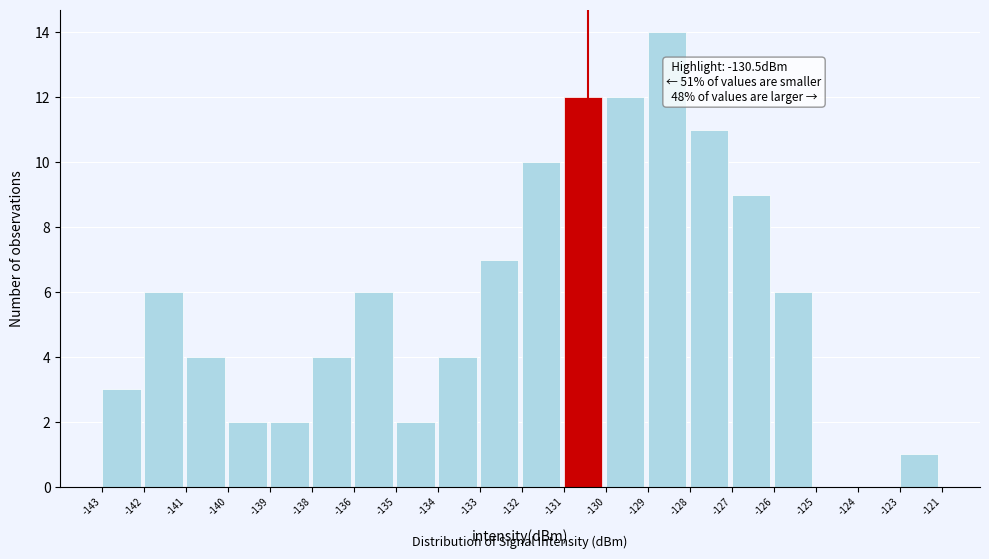

Reading left to right, what are all the values shown in this chart?

-143=3	-142=6	-141=4	-140=2	-139=2	-138=4	-136=6	-135=2	-134=4	-133=7	-132=10	-131=12	-130=12	-129=14	-128=11	-127=9	-126=6	-125=0	-124=0	-123=1